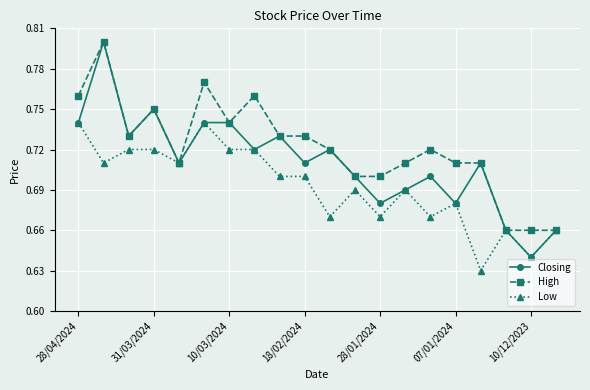

Which series has the widest spread of values?

Closing